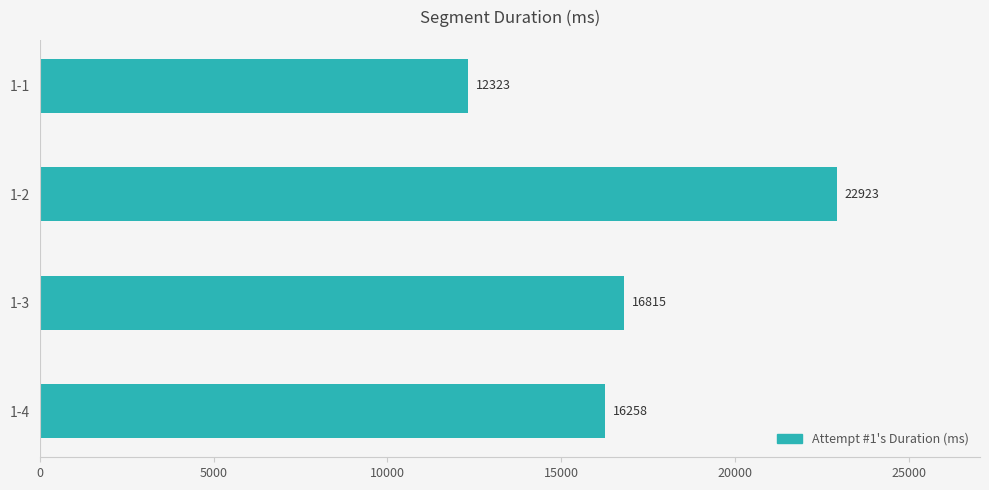

Rank the categories by value from lowest to highest.

1-1, 1-4, 1-3, 1-2